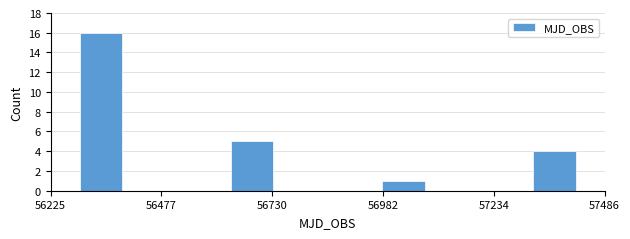

Read against the x-axis, roughly where is the centre of the tallest bar?

56350